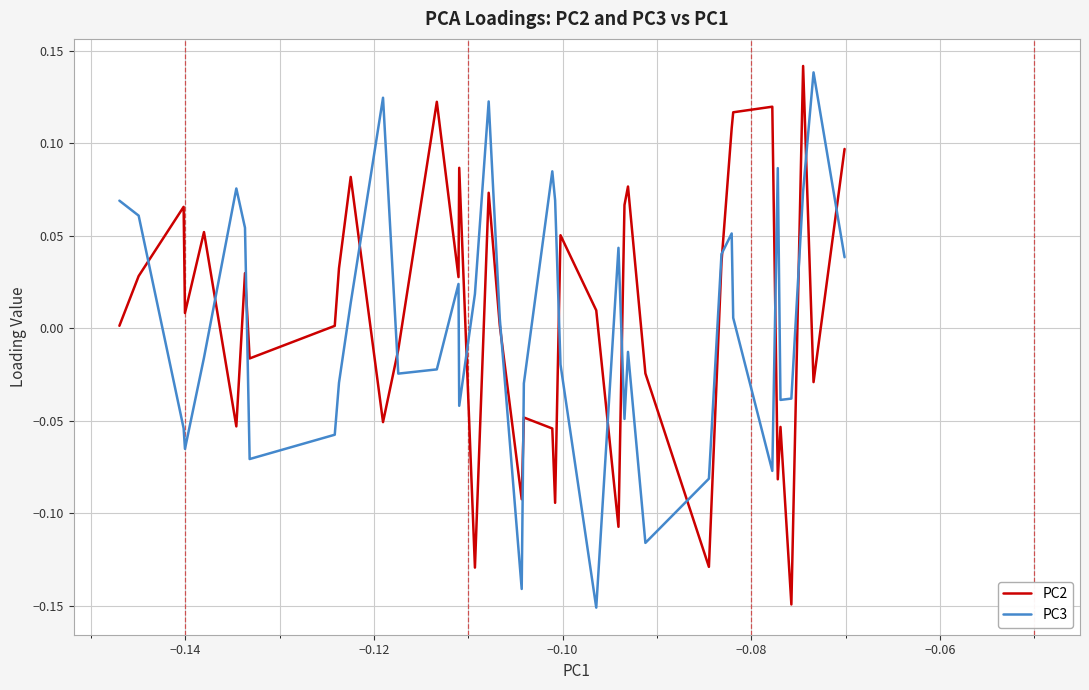

True or false: PC2 and PC3 intersect in this chart.

True